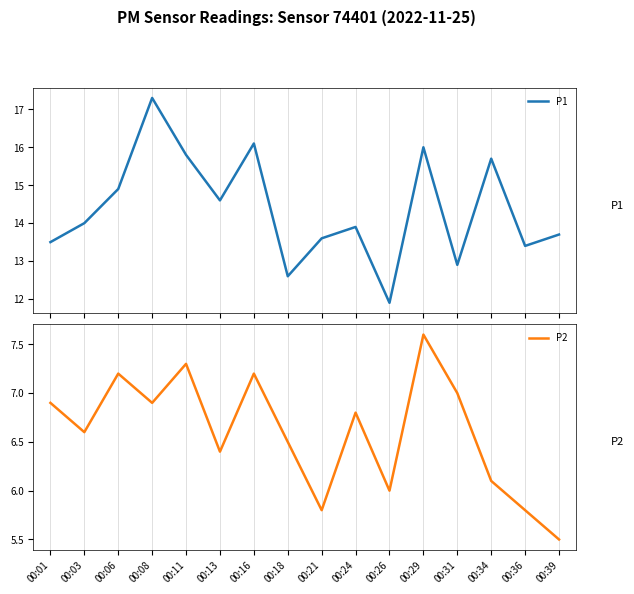

Is the value of P2 at 00:16 greater than the value of P1 at 00:06?

No